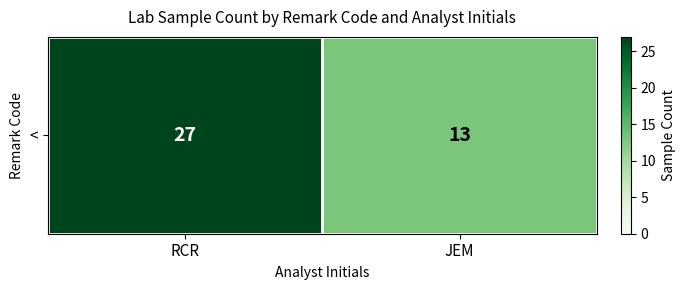

Reading left to right, transcribe all the data shown in this chart.

27	13